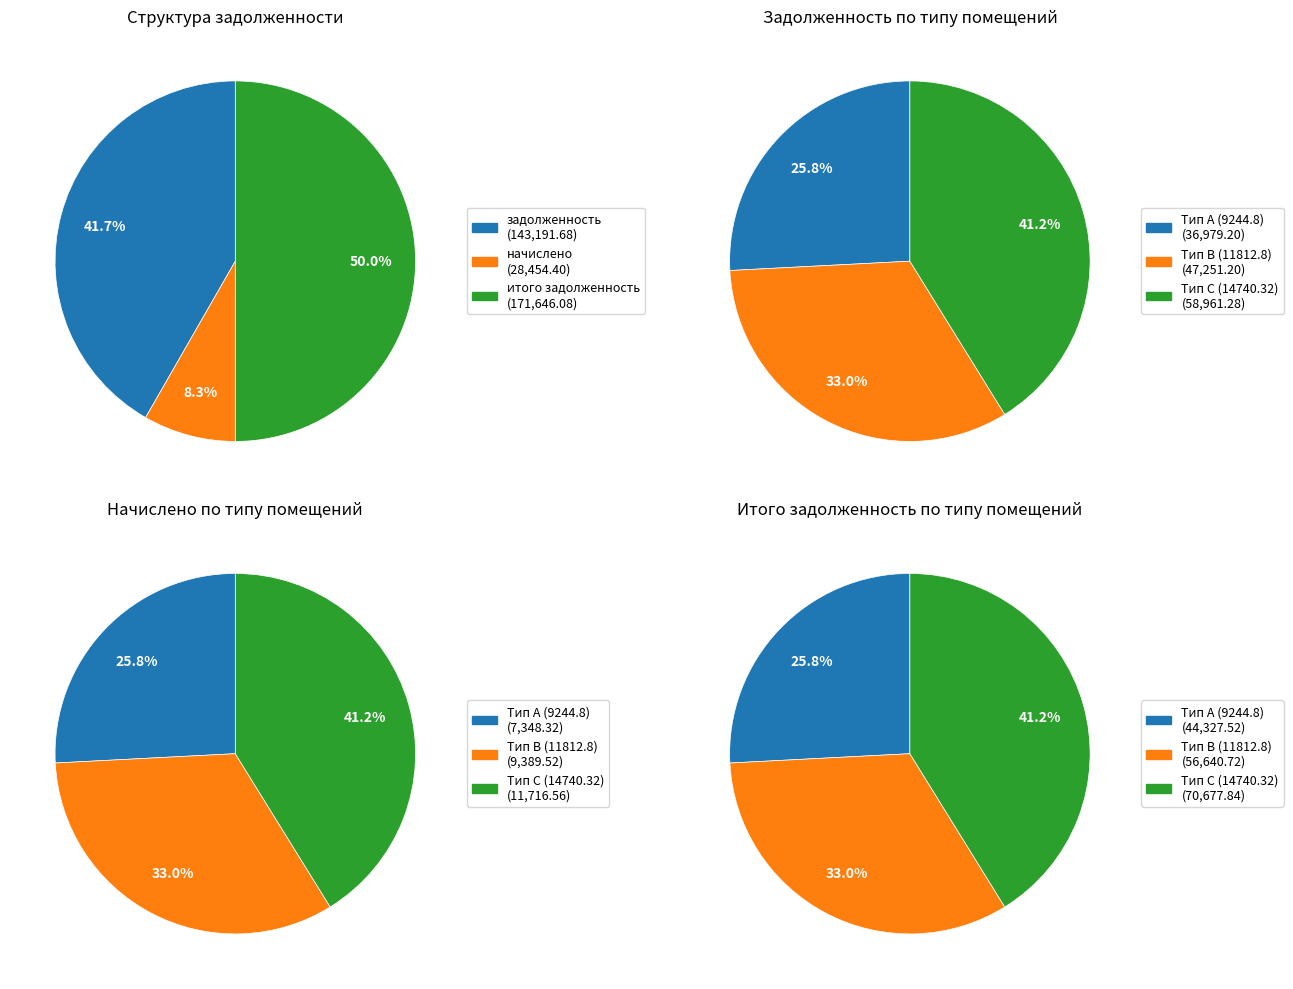

How many slices are in this pie chart?

12